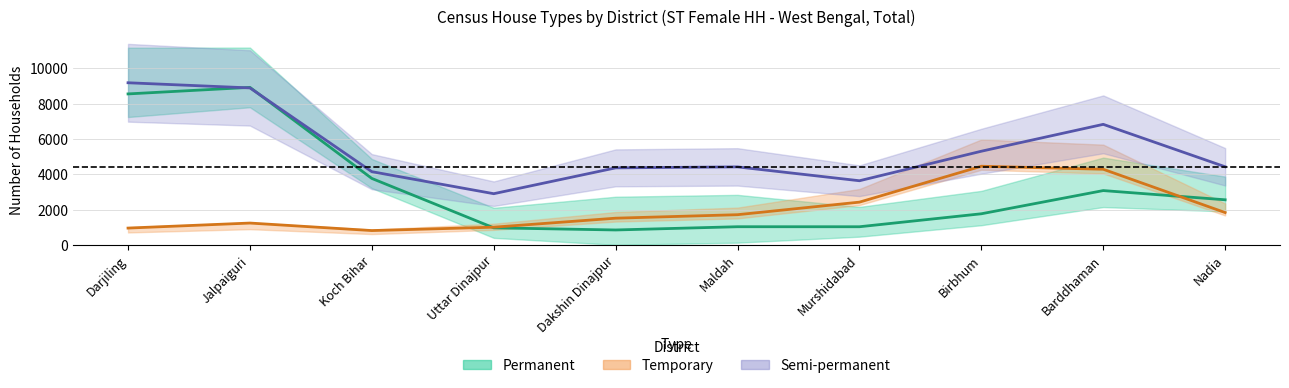

What value does the Semi-permanent (scaled) series have at Nadia?

4424.9